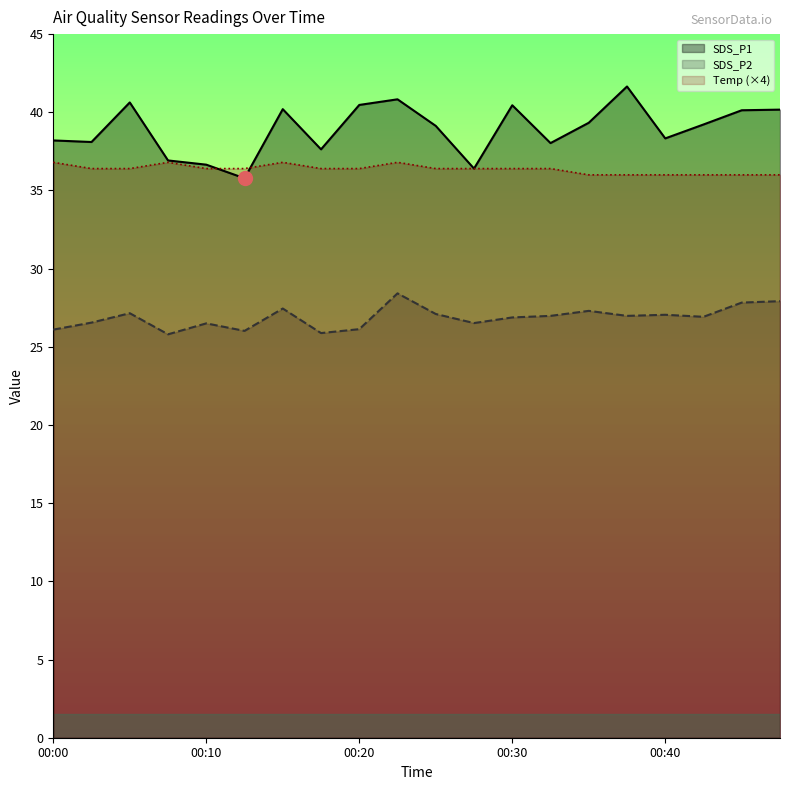

After their last crossing, which series has the higher values: SDS_P1 or Temp?

SDS_P1